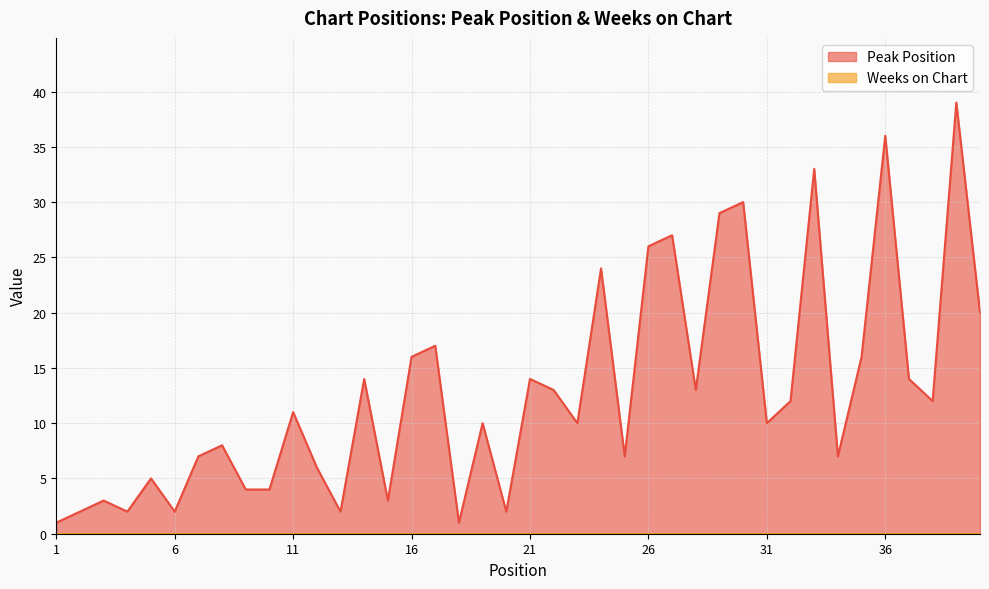

What is the sum of all values?

512